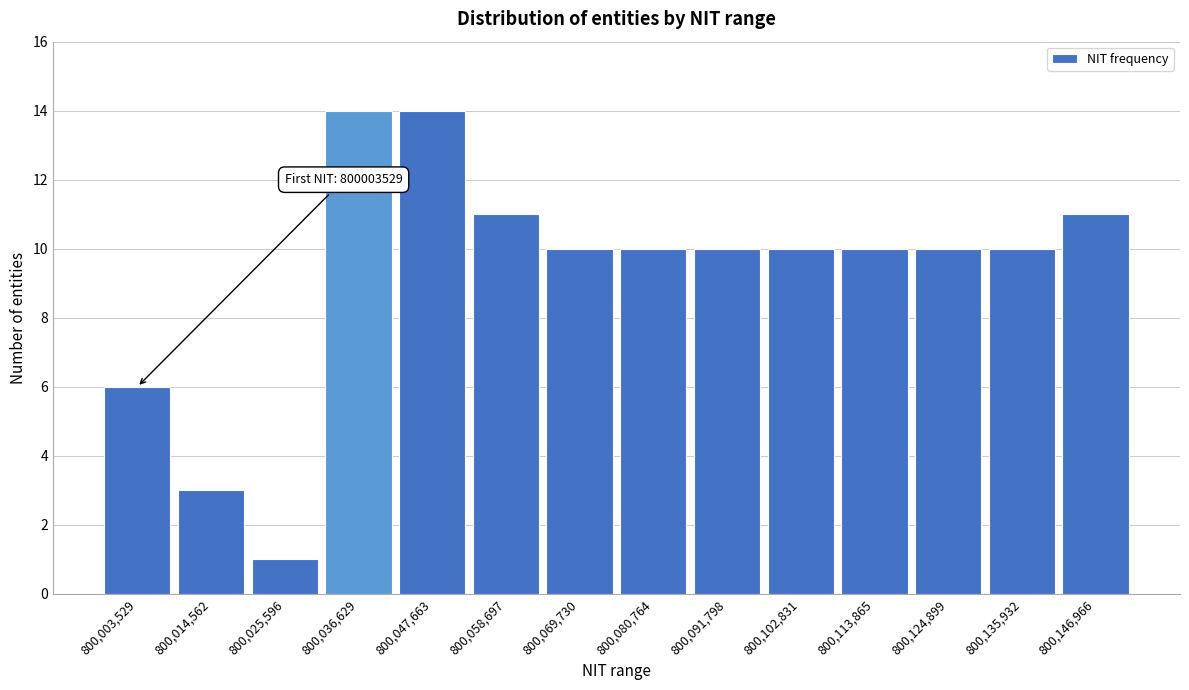

Reading left to right, list all the values displayed in this chart.

800,003,529=6	800,014,562=3	800,025,596=1	800,036,629=14	800,047,663=14	800,058,697=11	800,069,730=10	800,080,764=10	800,091,798=10	800,102,831=10	800,113,865=10	800,124,899=10	800,135,932=10	800,146,966=11